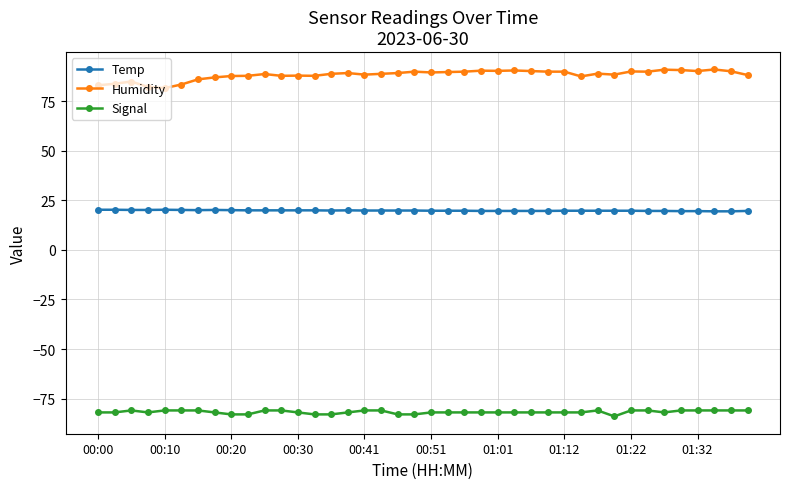

What is the lowest value of the Humidity series?

81.7